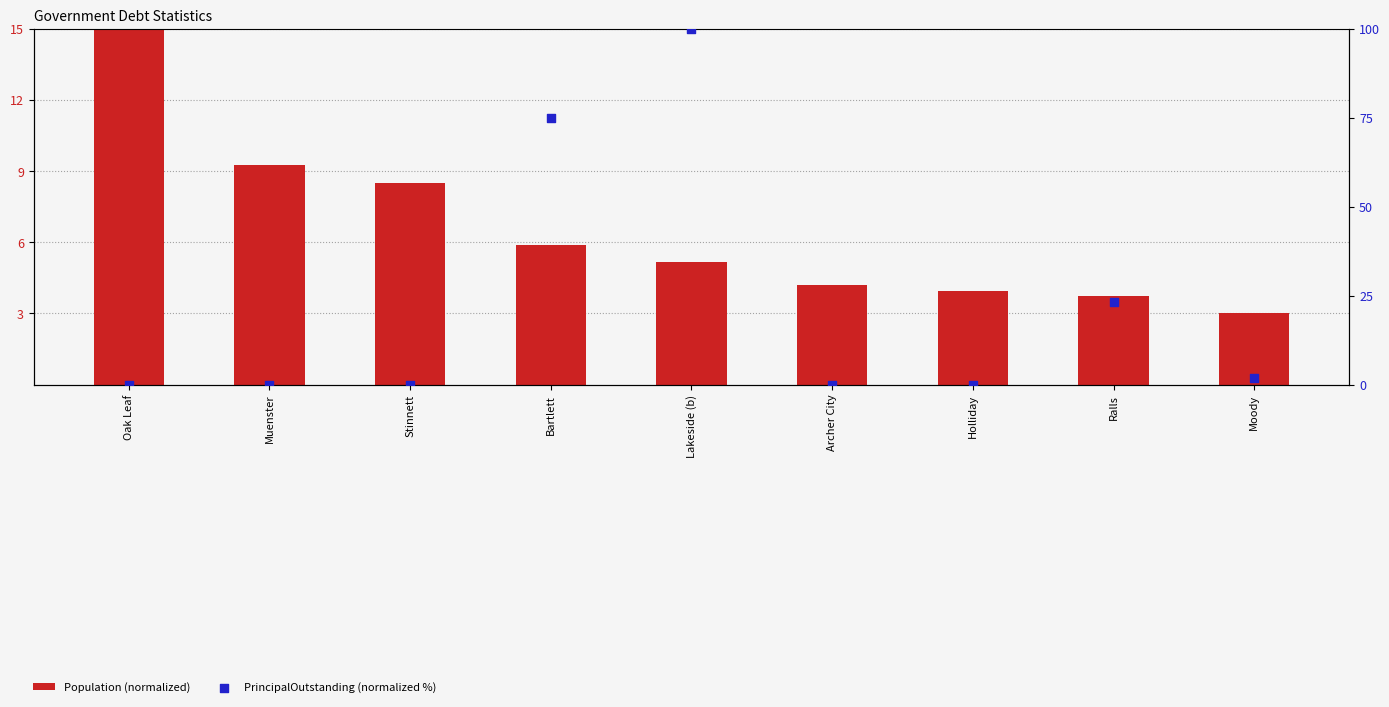

Which series contains the highest Y value?

PrincipalOutstanding (normalized %)